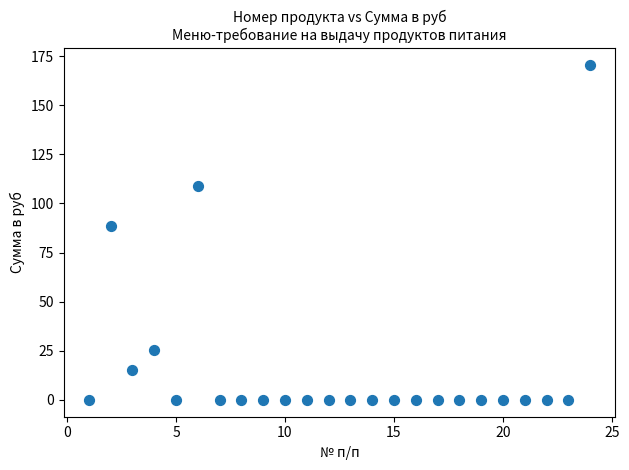

What Y value in the scatter plot is closest to 85?

88.6